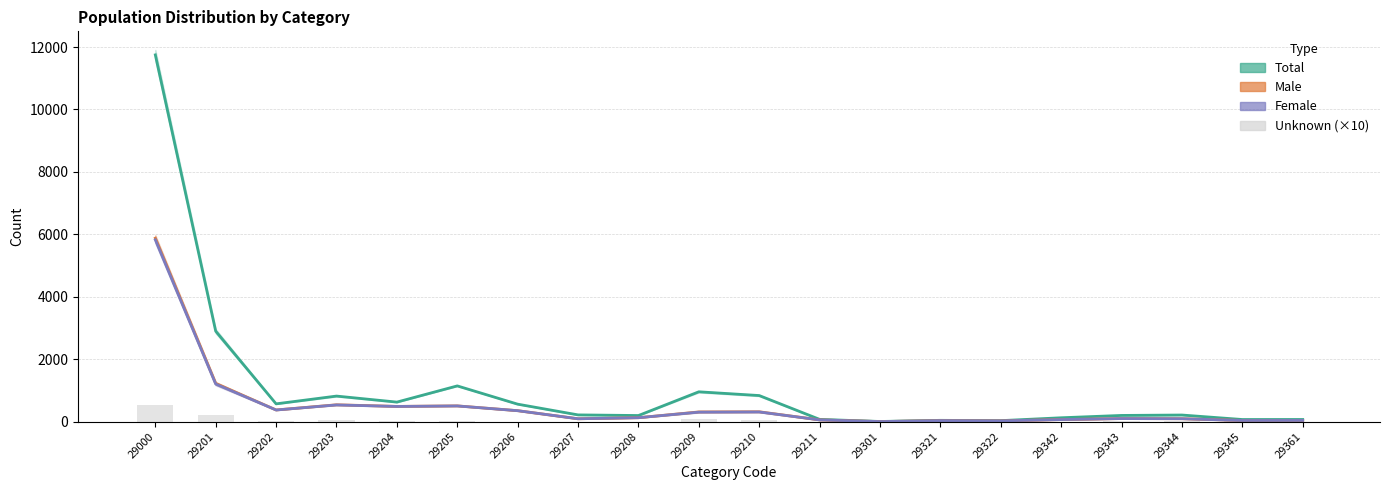

Rank the series by their maximum value, from lowest to highest.

Unknown (×10), Female, Male, Total